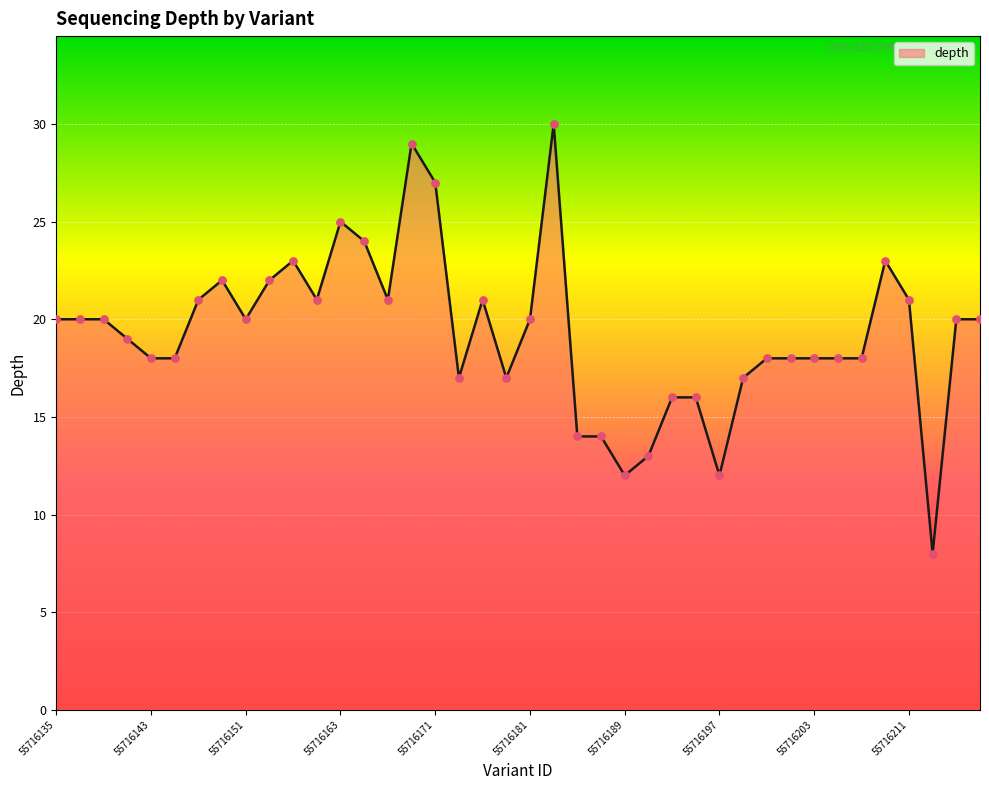

What is the difference between the maximum and minimum values?

22